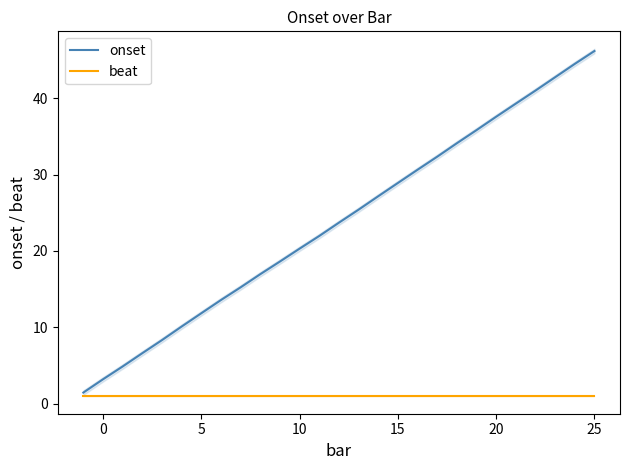

Is it true that beat equals 1.0 at 20?

True